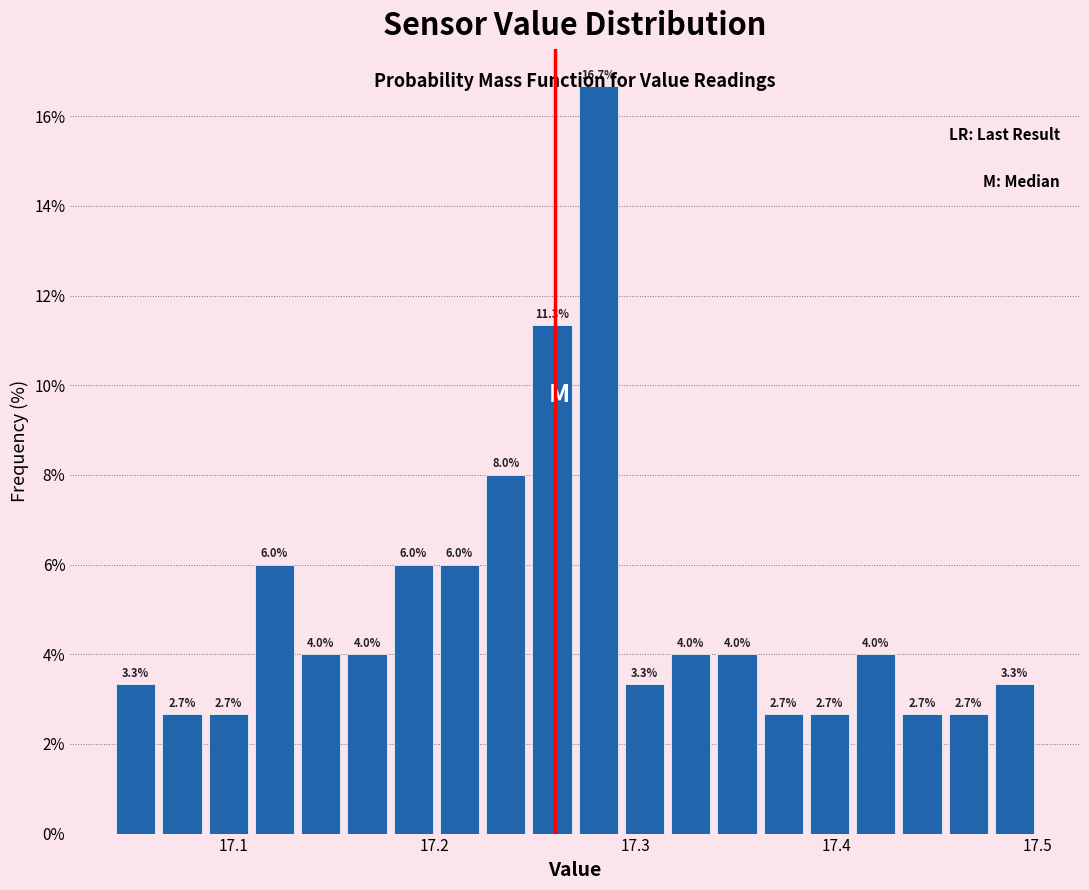

Around what value on the x-axis is the tallest bar? Give the approximate position of its centre, as read against the axis.

17.28